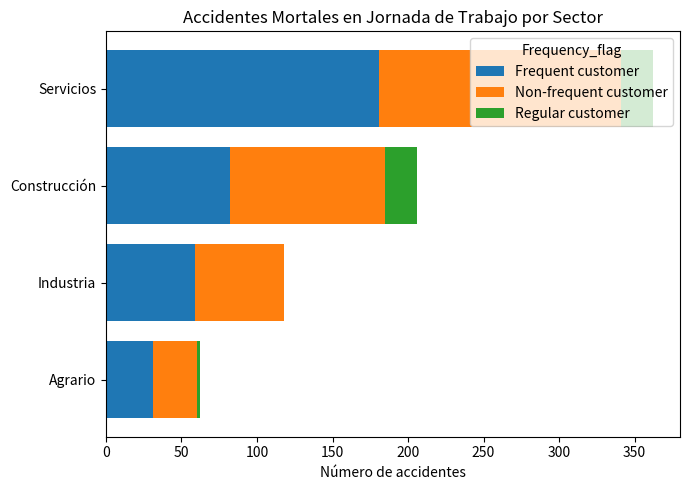

What is the maximum value for Frequent customer?

181